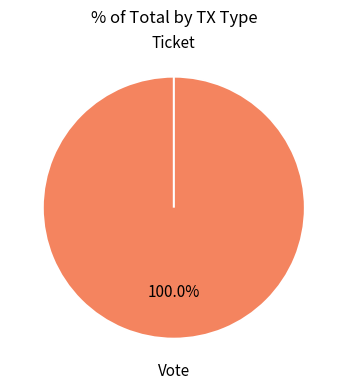

To the nearest percent, what is the difference between the Ticket and Vote slice percentages?

100%